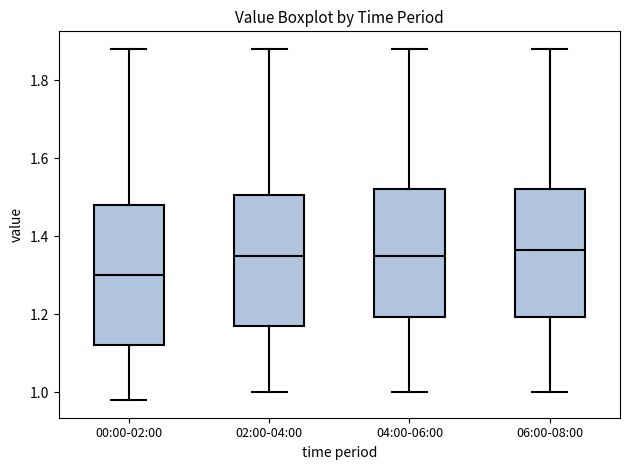

Where is the upper edge of the box for 06:00-08:00 on the y-axis? The values are not printed on the chart, so give them approximately, as read against the axis.

1.52